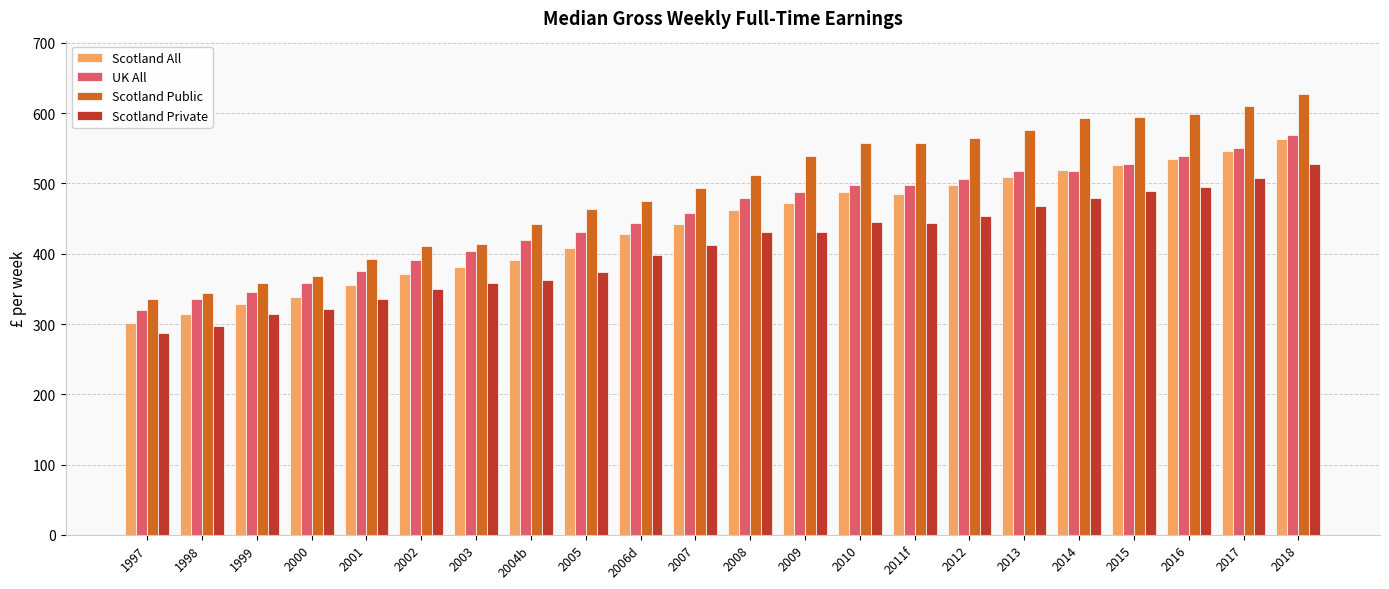

What is the total value across all series at 2002?

1523.1